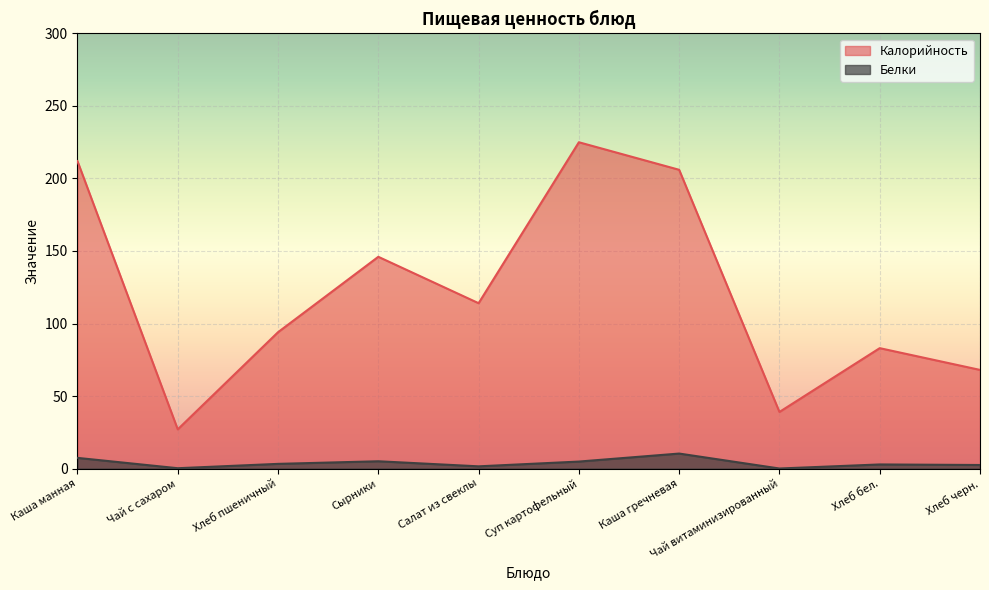

List the series in order of their peak value, highest first.

Калорийность, Белки